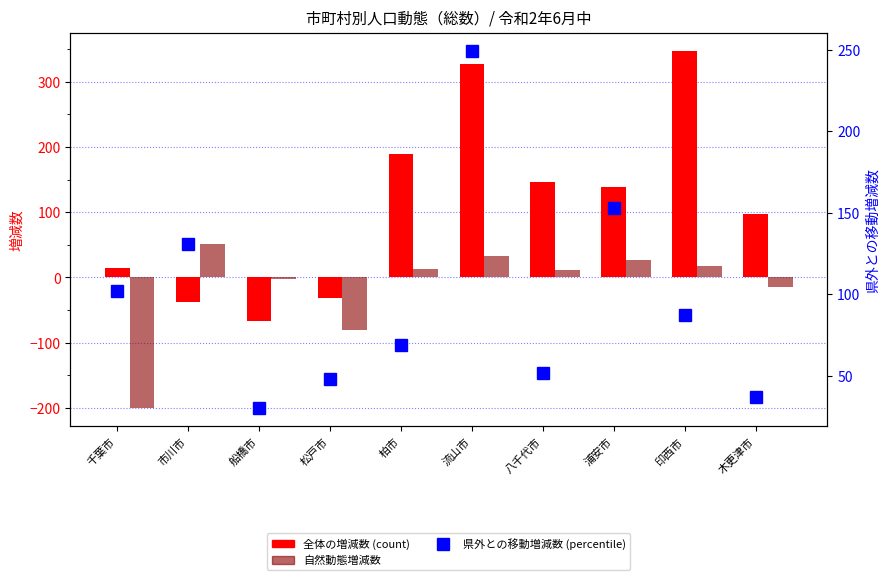

Reading left to right, list all the values displayed in this chart.

全体の増減数: 千葉市=15	市川市=-38	船橋市=-67	松戸市=-32	柏市=190	流山市=327	八千代市=146	浦安市=139	印西市=347	木更津市=98
自然動態増減数: 千葉市=-201	市川市=51	船橋市=-2	松戸市=-80	柏市=13	流山市=33	八千代市=11	浦安市=26	印西市=17	木更津市=-14
県外との移動増減数: 千葉市=102	市川市=131	船橋市=30	松戸市=48	柏市=69	流山市=249	八千代市=52	浦安市=153	印西市=87	木更津市=37